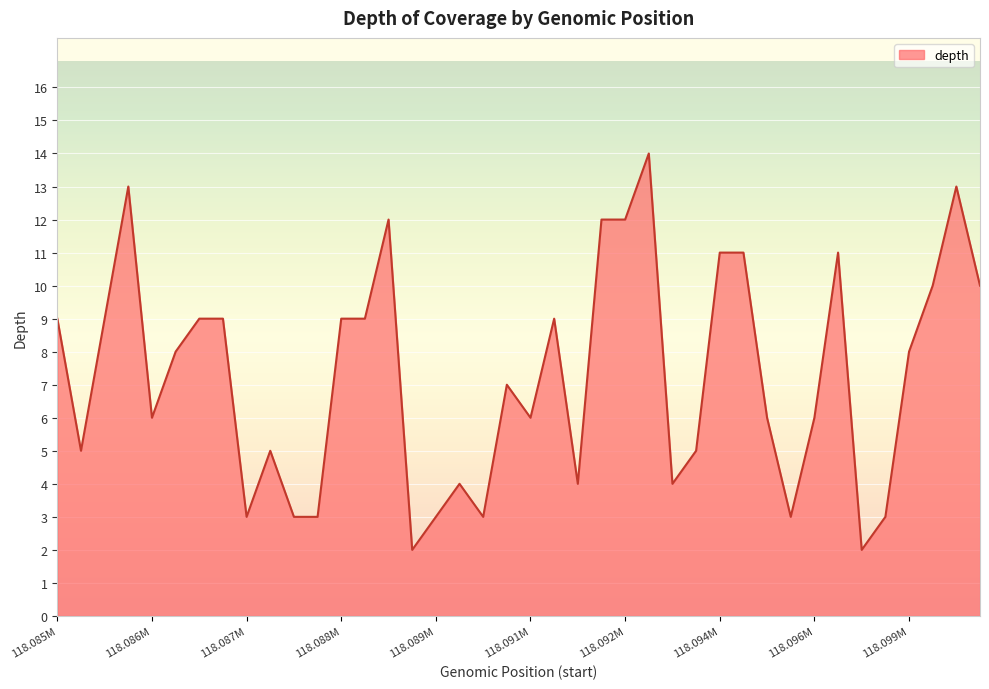

What is the greatest value displayed?

14